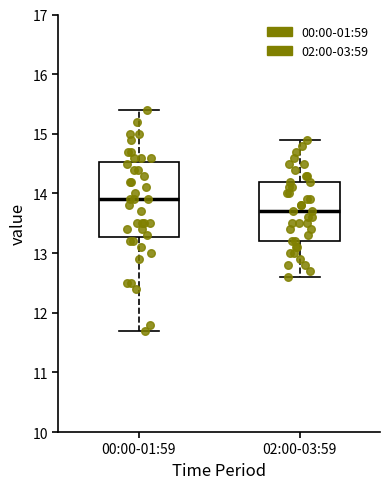

Reading left to right, transcribe this box plot: for each box, give where its median line is, the range the box spans, and where its two whiskers end, as read against the y-axis. The values are not printed on the chart, so give them approximately, as read against the axis.

00:00-01:59: median 13.9, box 13.3 to 14.5, whiskers 11.7 to 15.4
02:00-03:59: median 13.7, box 13.2 to 14.2, whiskers 12.6 to 14.9